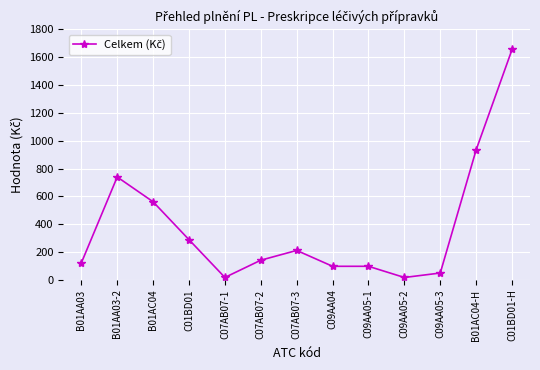

Which label corresponds to the largest value in the chart?

C01BD01-H